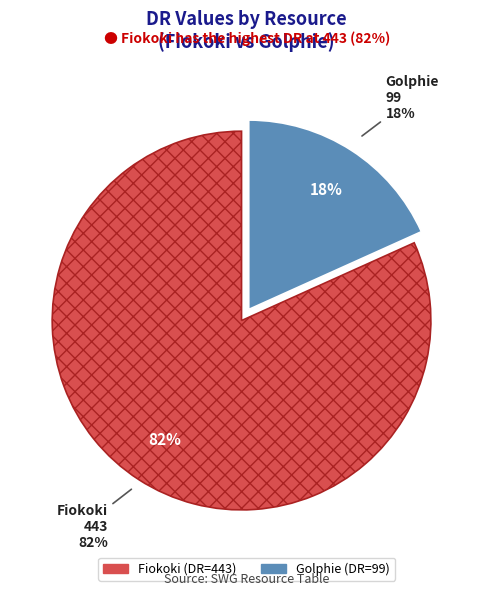

How much of the chart is everything except Fiokoki?

18.3%